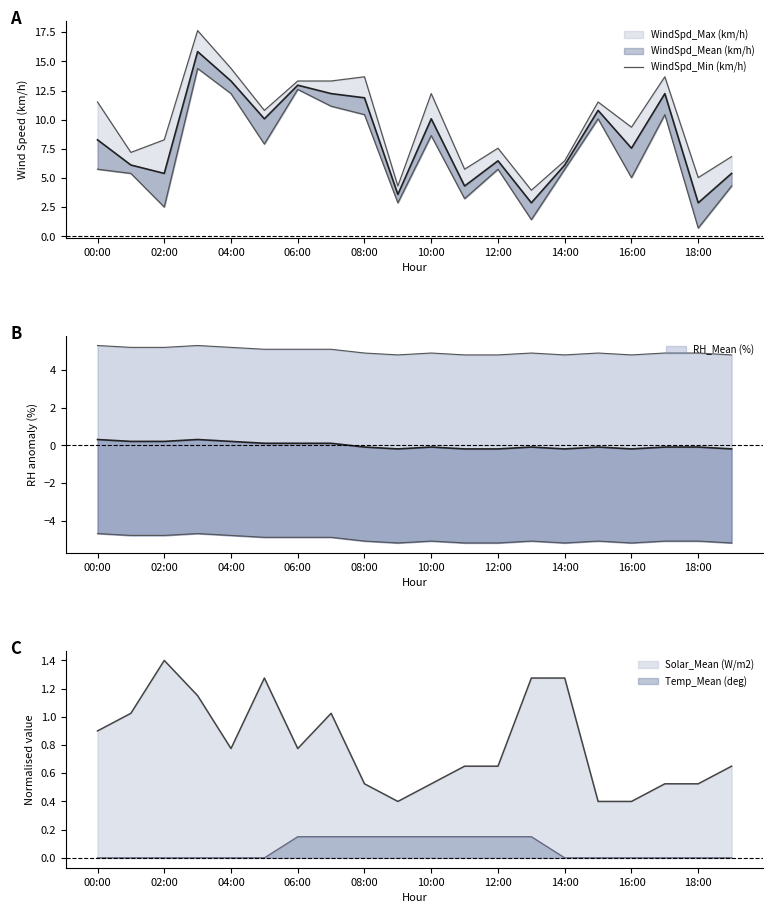

What is the label of the 17th point from the left?

16:00